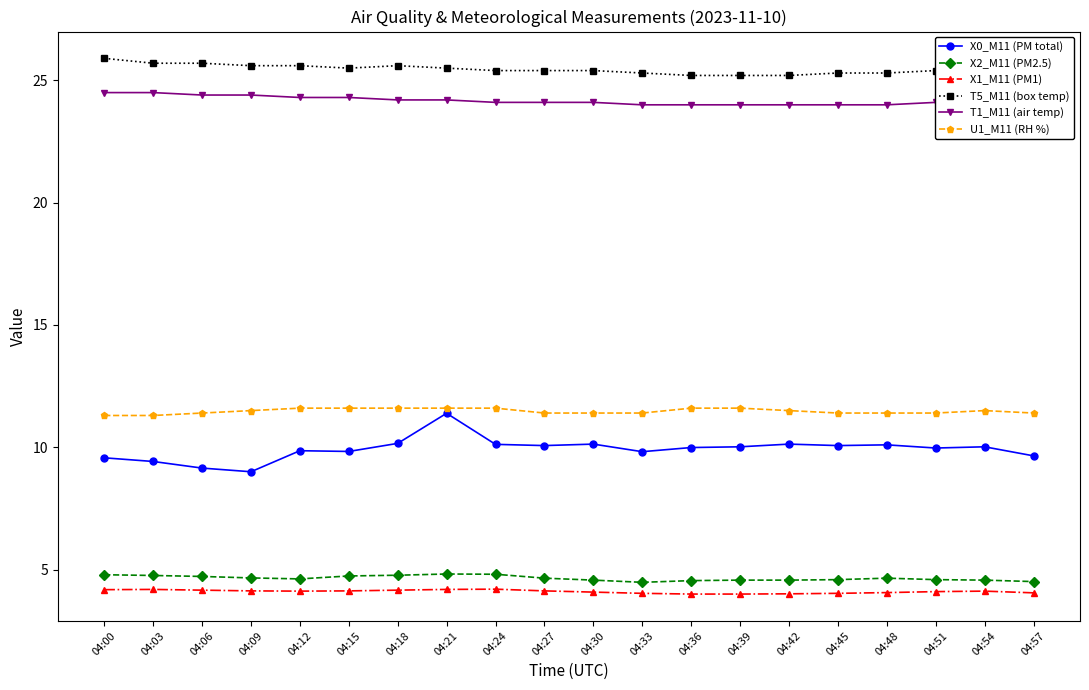

Which series has the largest total across all categories?

T5_M11 (box temp)